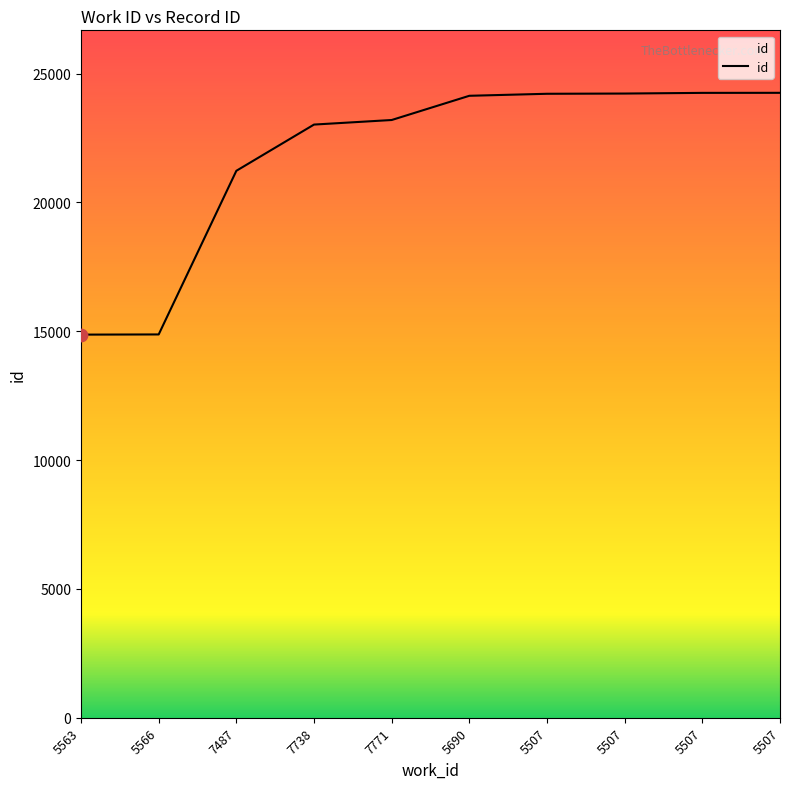

Which has a higher value, 5507 or 5566?

5507